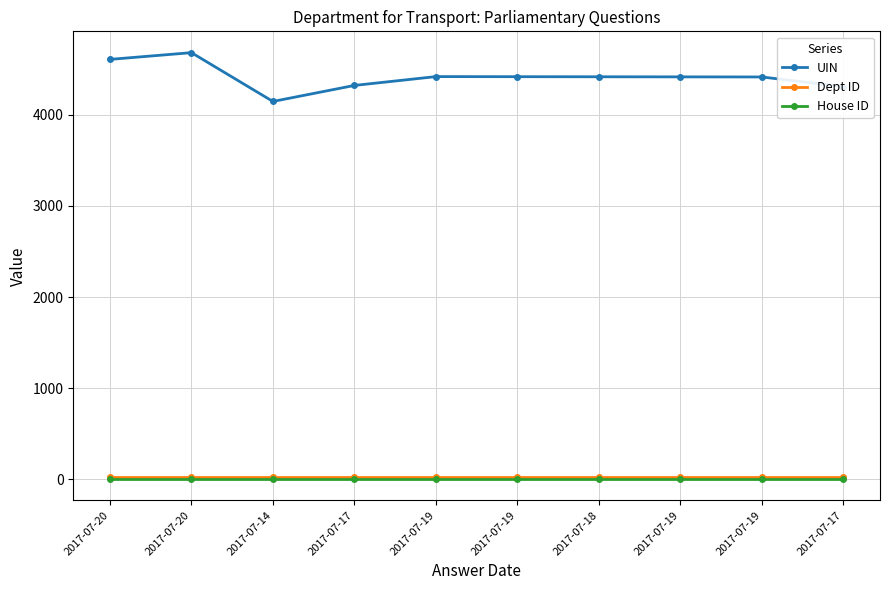

Is this an area chart (filled region under the line)?

No